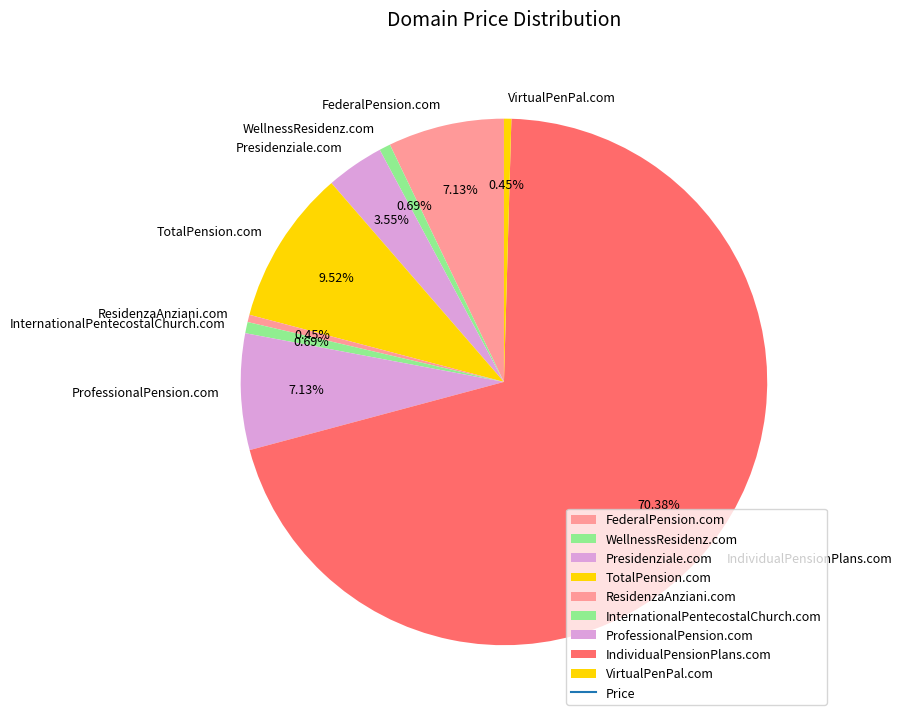

To the nearest percent, what is the difference between the ProfessionalPension.com and IndividualPensionPlans.com slice percentages?

63%